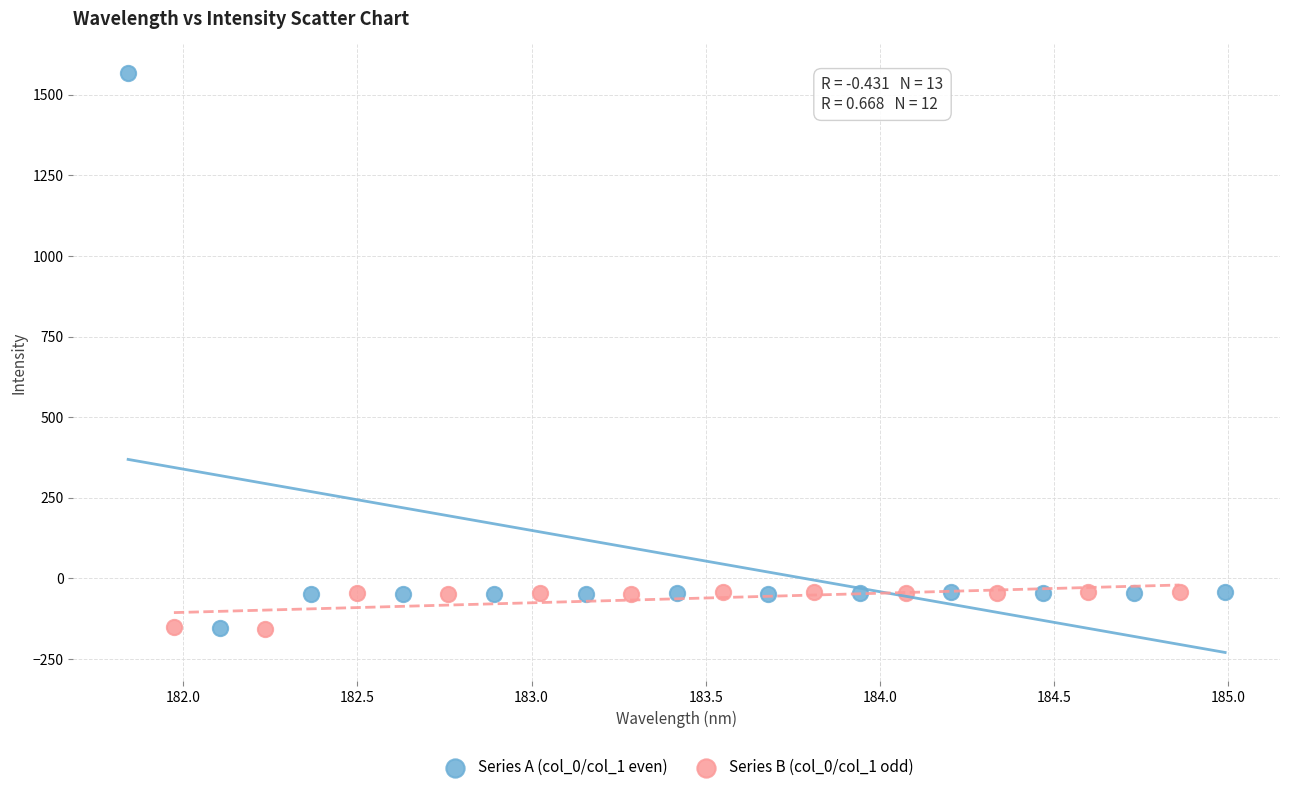

What are all the series names shown in the legend?

Series A (col_0/col_1 even), Series B (col_0/col_1 odd)